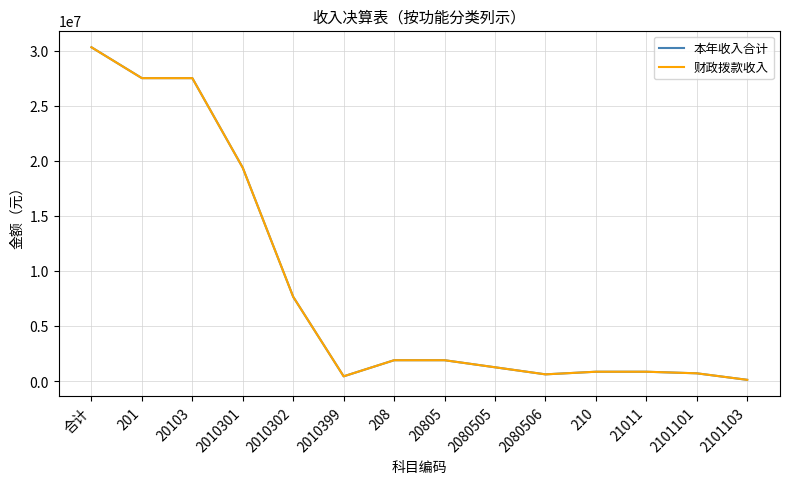

Does the chart display data point markers on the line(s)?

No